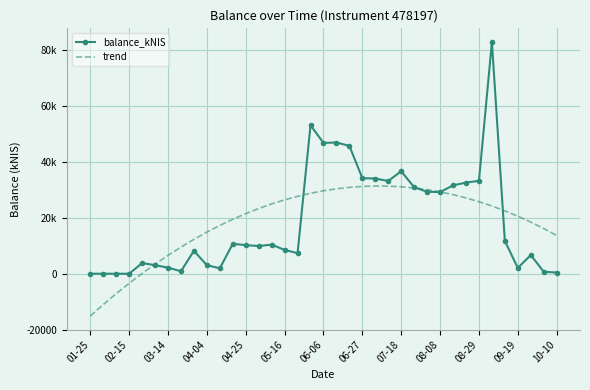

How many intersections are there between trend and balance_kNIS?

5